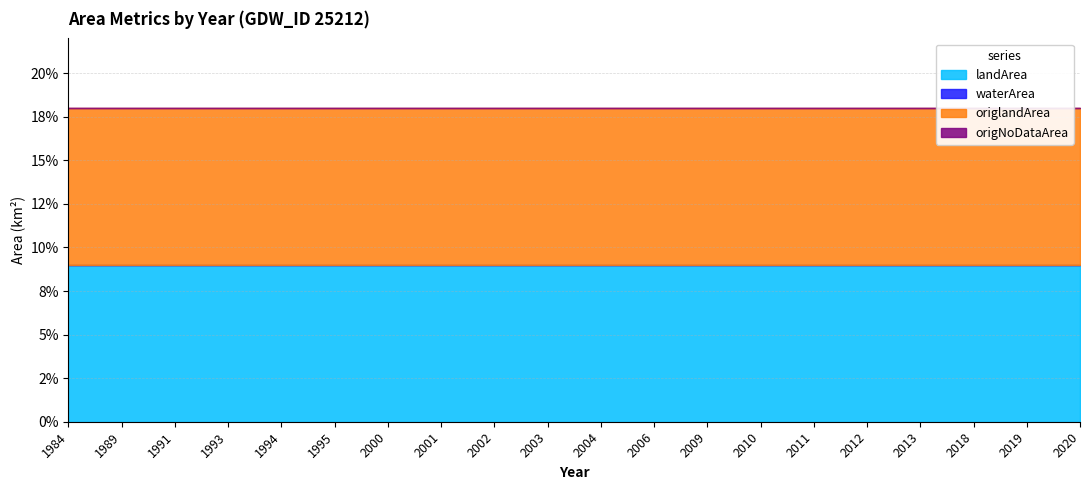

What is the total value across all series at 2001?

0.2